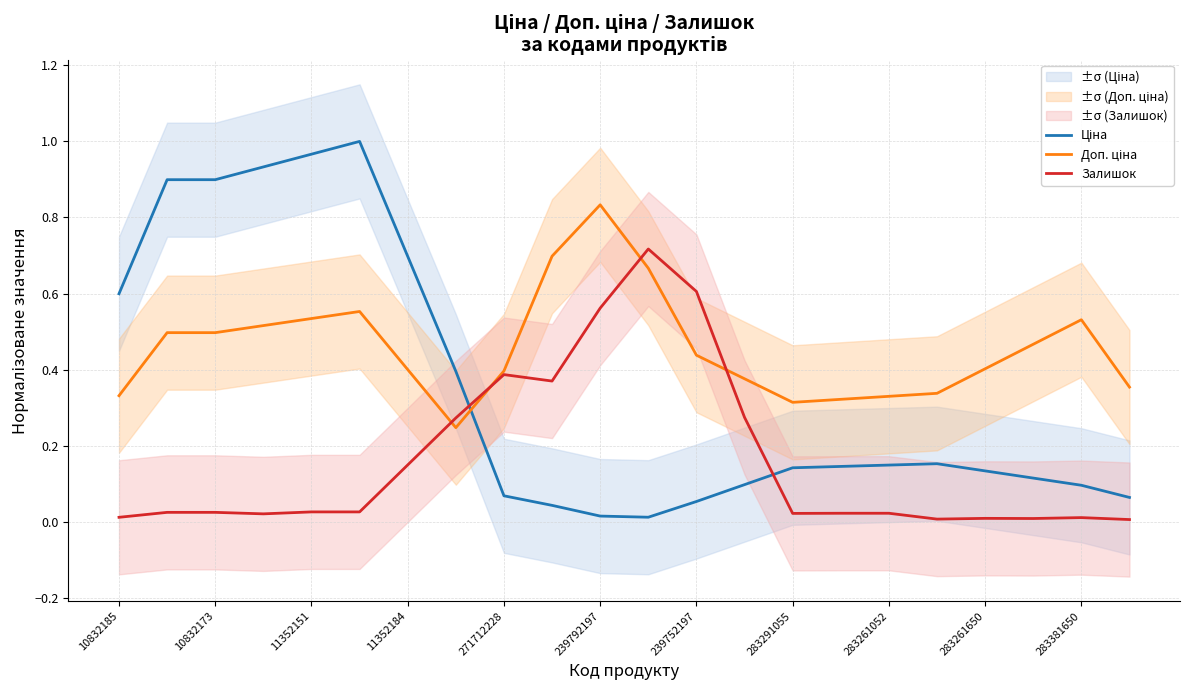

Is the value of Доп. ціна at 11 greater than the value of Залишок at 19?

Yes